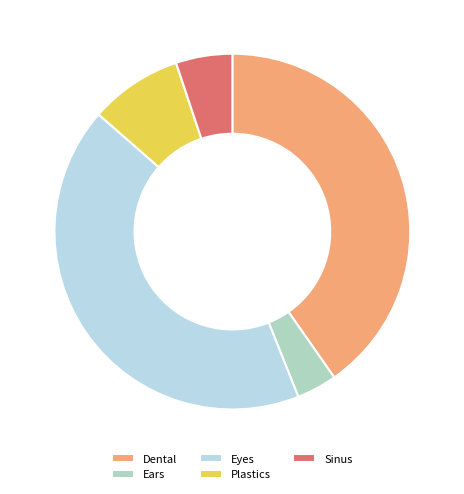

Do Ears and Sinus together represent more than half of the pie?

No